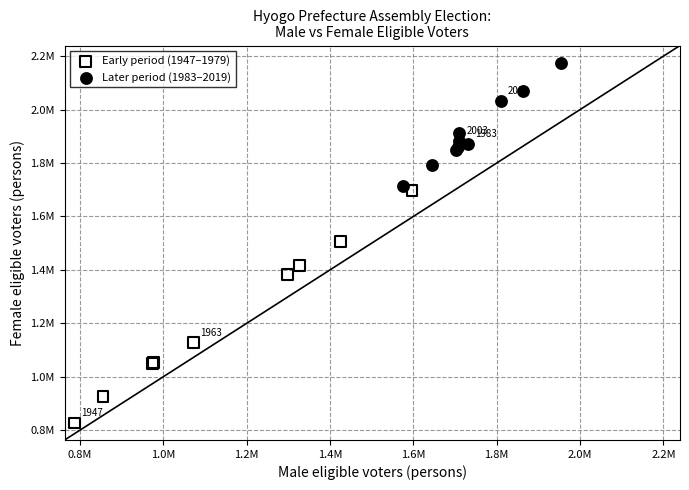

Which series has the largest Y range (max minus min)?

Early period (1947–1979)